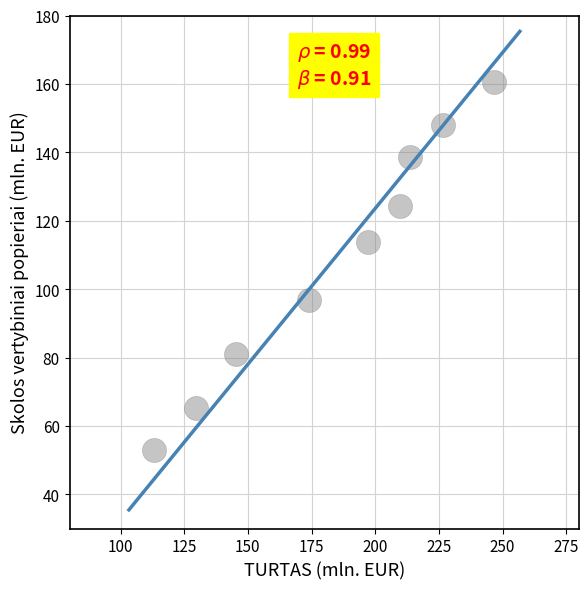

What is the range of X values (max minus min)?

133.5